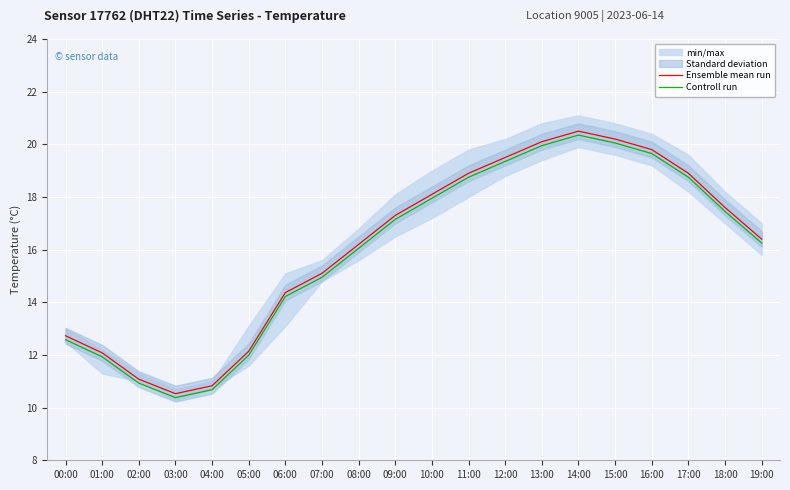

How many data points does each series have?

20